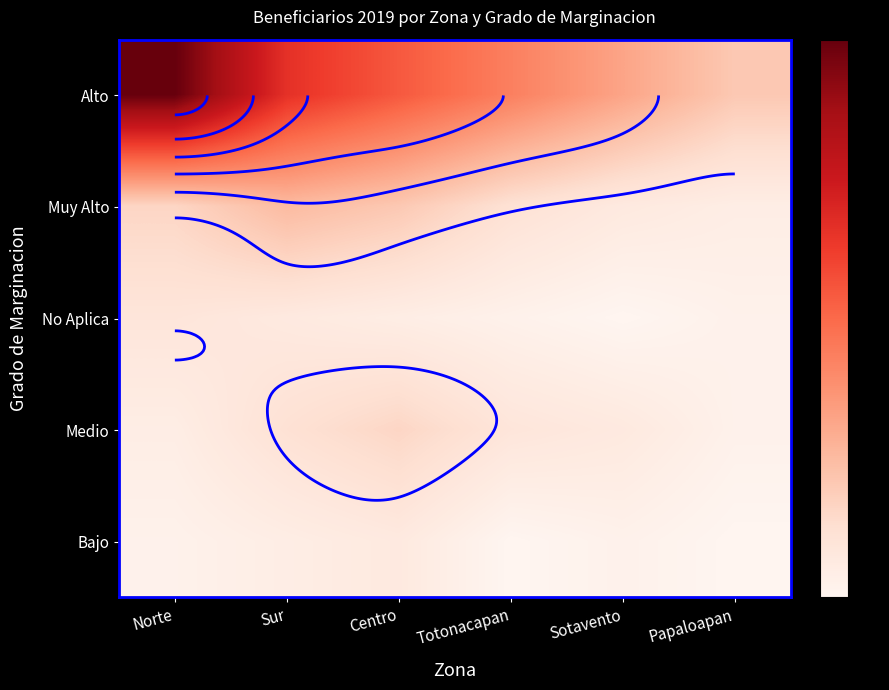

At which label does Muy Alto reach its minimum?

Papaloapan